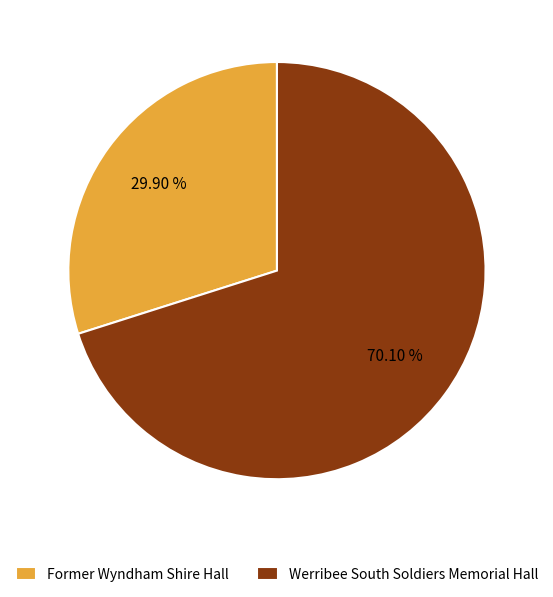

How many slices are in this pie chart?

2